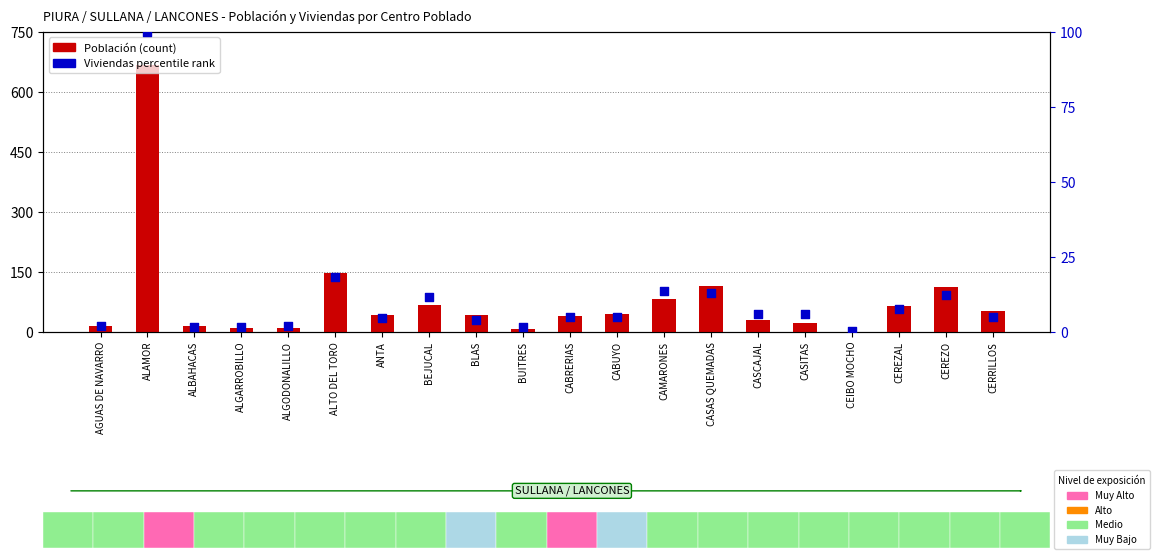

Which series contains the highest Y value?

Población (count)